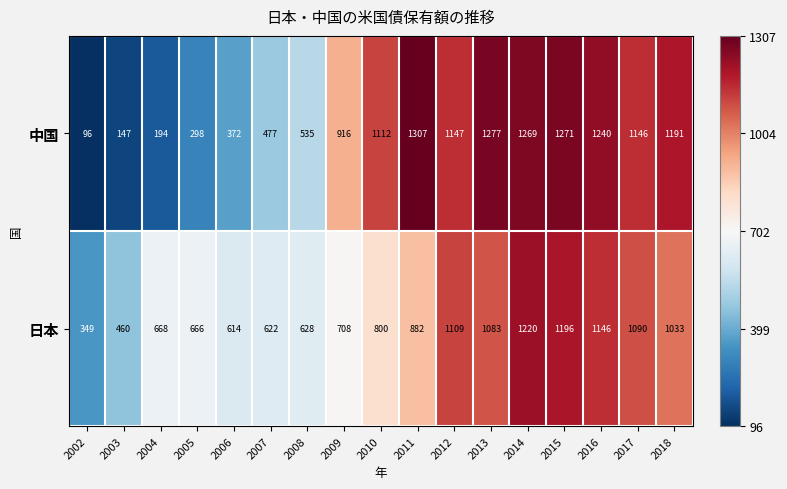

Which series has the largest total across all categories?

日本